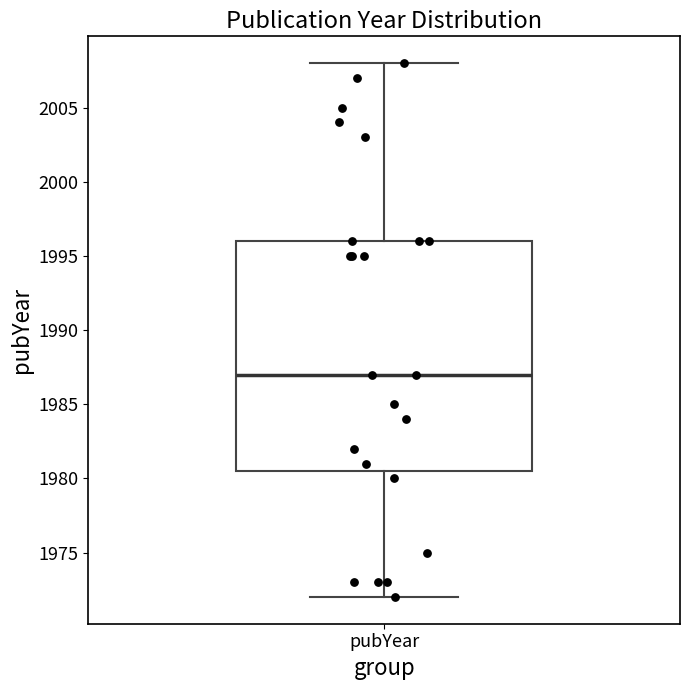

Transcribe this box plot: give where the median line is, the range the box spans, and where the two whiskers end, as read against the y-axis. The values are not printed on the chart, so give them approximately, as read against the axis.

median 1987.0, box 1980.5 to 1996.0, whiskers 1972.0 to 2008.0